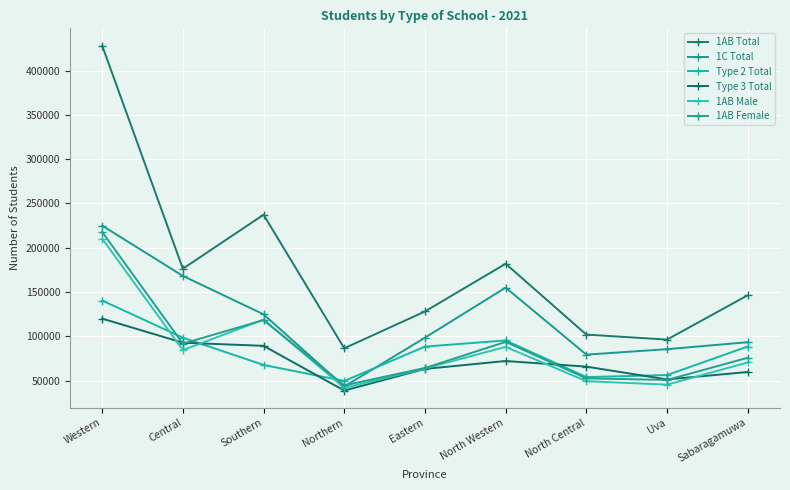

What is the label of the 3rd point from the left?

Southern